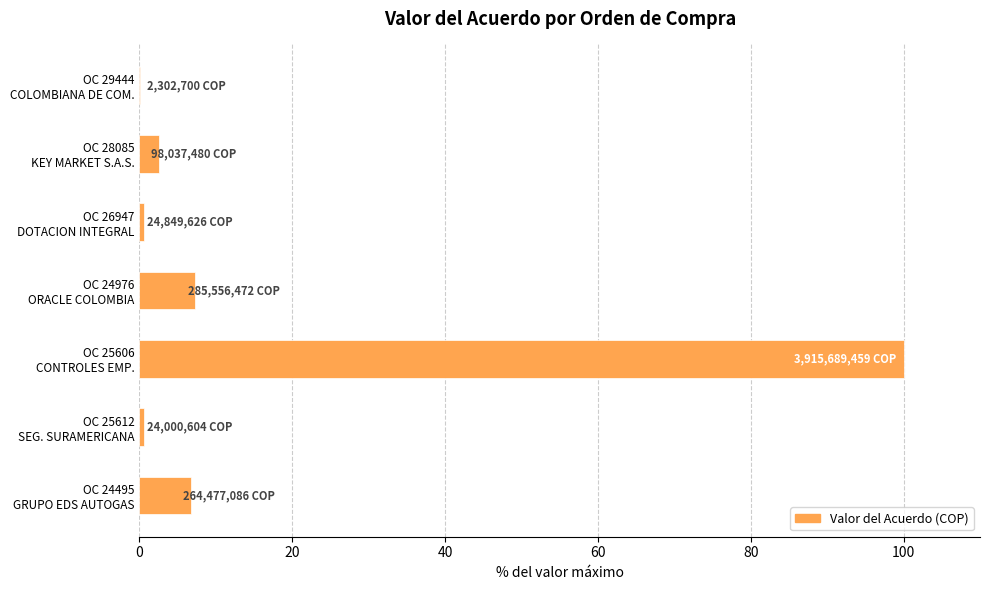

What is the sum of all values?

117.9